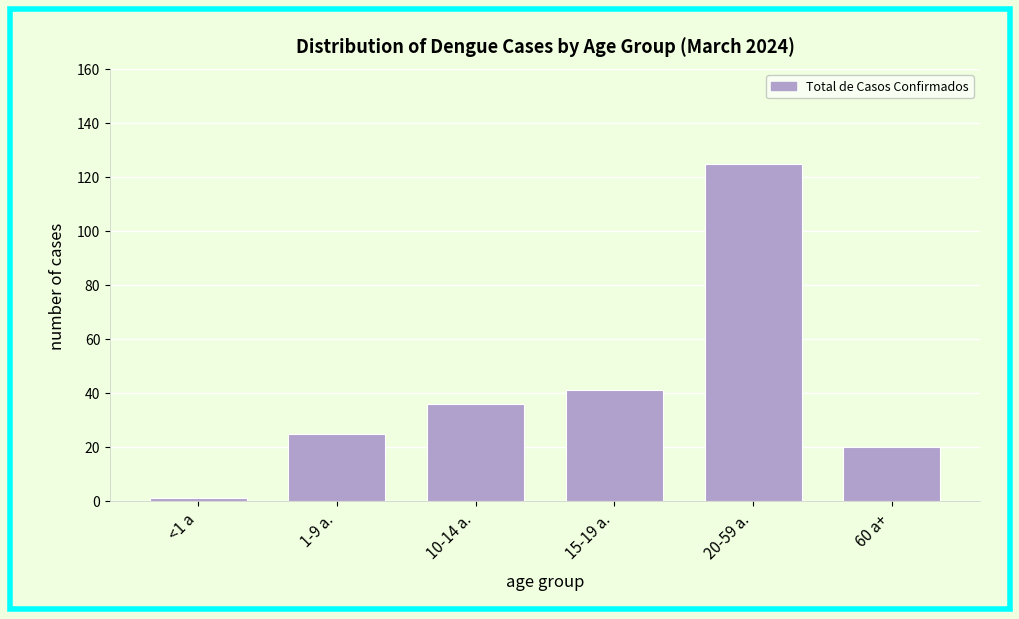

Reading left to right, extract all data points from this chart.

1	25	36	41	125	20